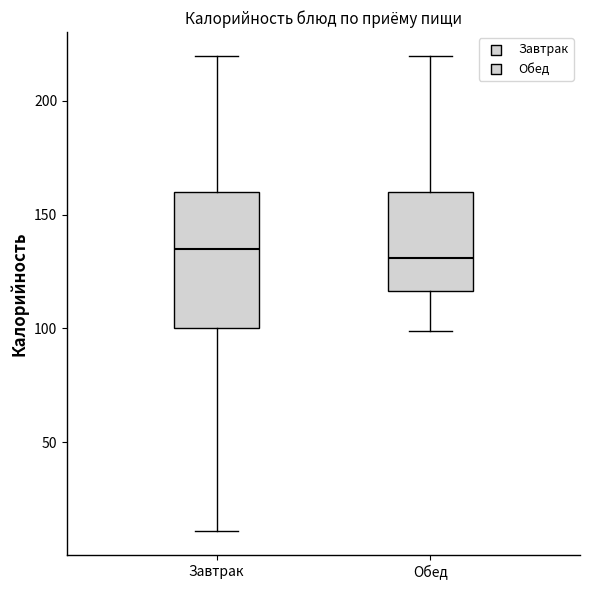

Reading left to right, transcribe this box plot: for each box, give where its median line is, the range the box spans, and where its two whiskers end, as read against the y-axis. The values are not printed on the chart, so give them approximately, as read against the axis.

Завтрак: median 135, box 100 to 160, whiskers 10 to 220
Обед: median 130, box 115 to 160, whiskers 100 to 220